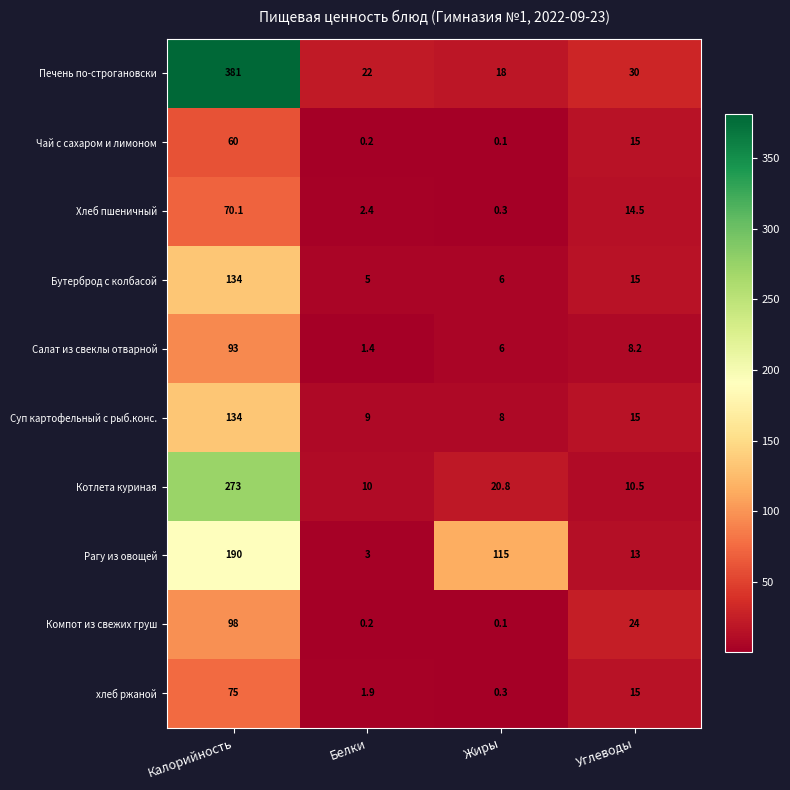

At which label does хлеб ржаной first exceed 15?

Калорийность